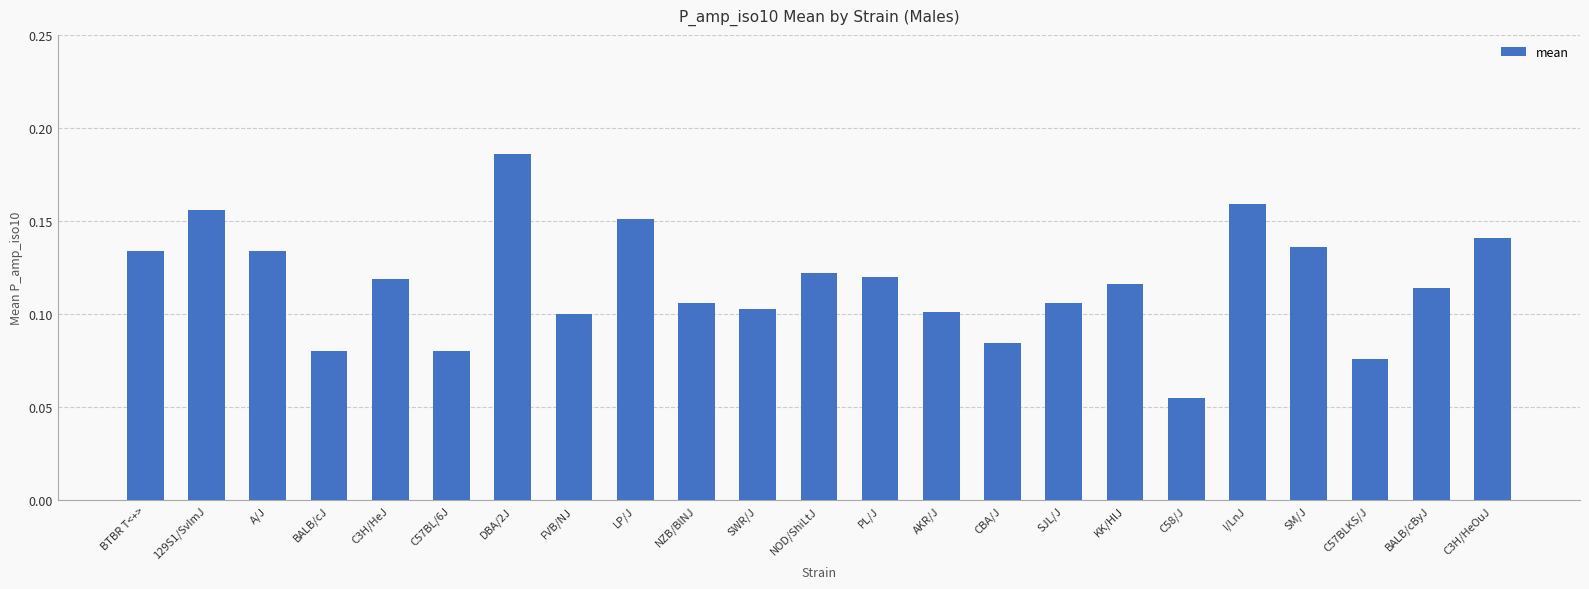

What is the sum of all values?

2.7